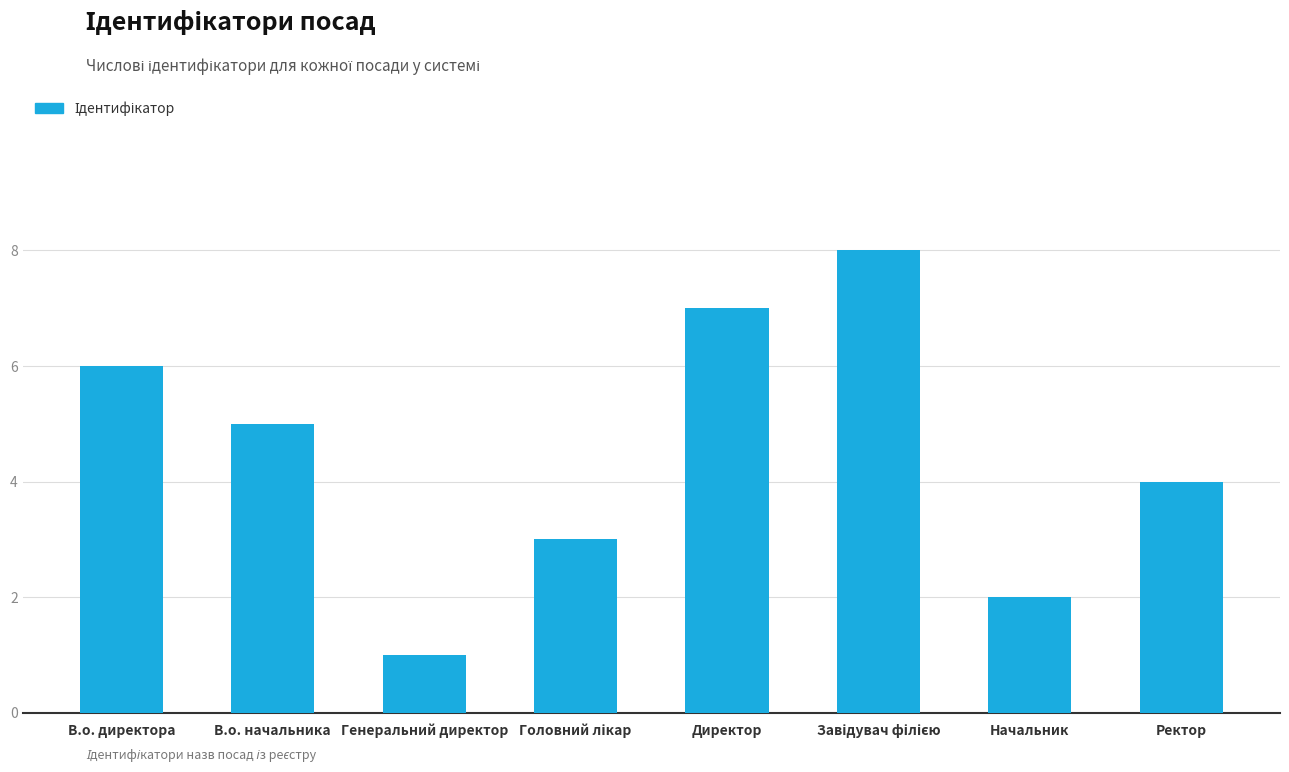

Reading right to left, transcribe all the data shown in this chart.

4	2	8	7	3	1	5	6